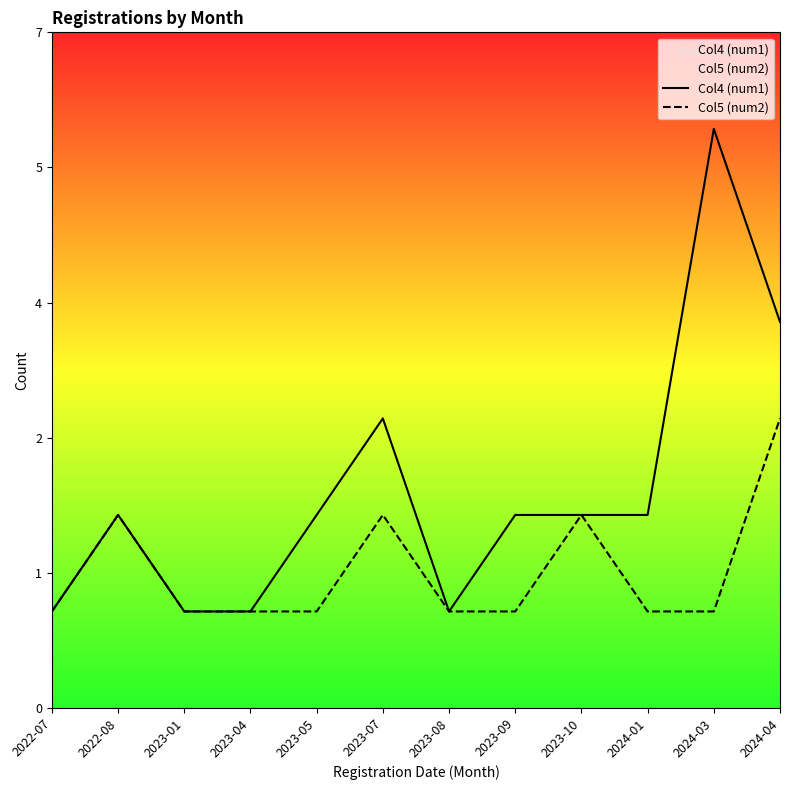

At how many categories does at least one series exceed 4?

1